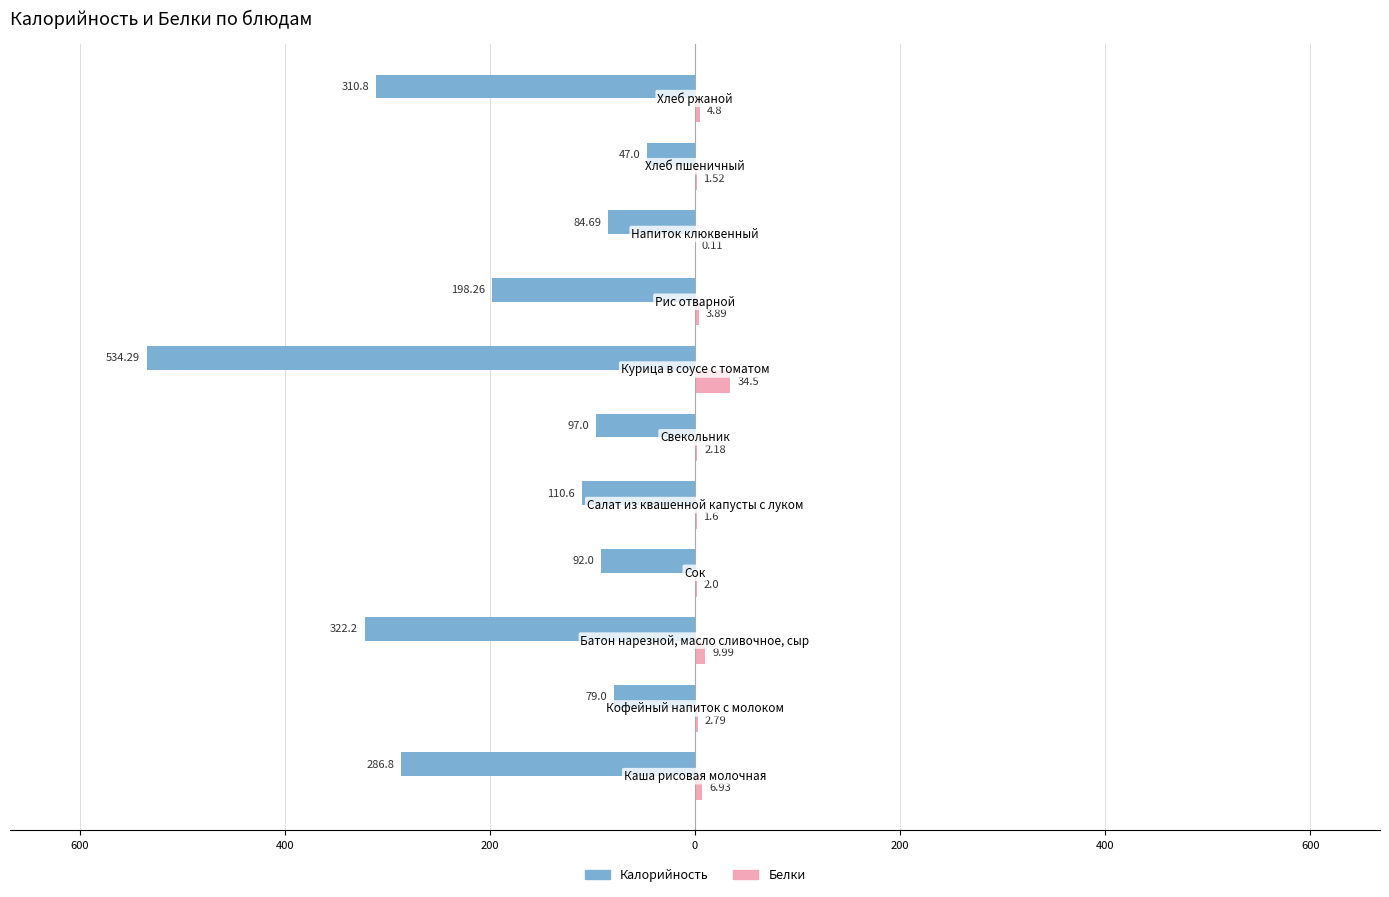

What are all the series names shown in the legend?

Калорийность, Белки